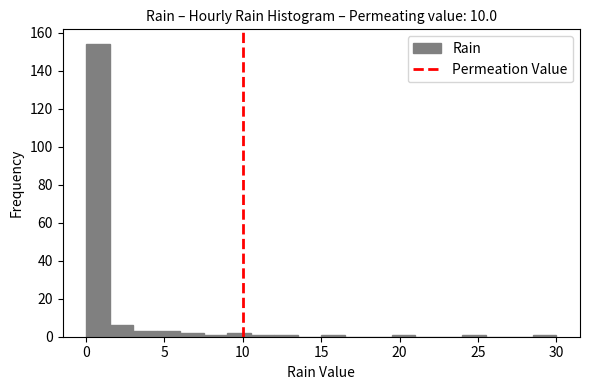

Around what value on the x-axis is the tallest bar? Give the approximate position of its centre, as read against the axis.

1.0